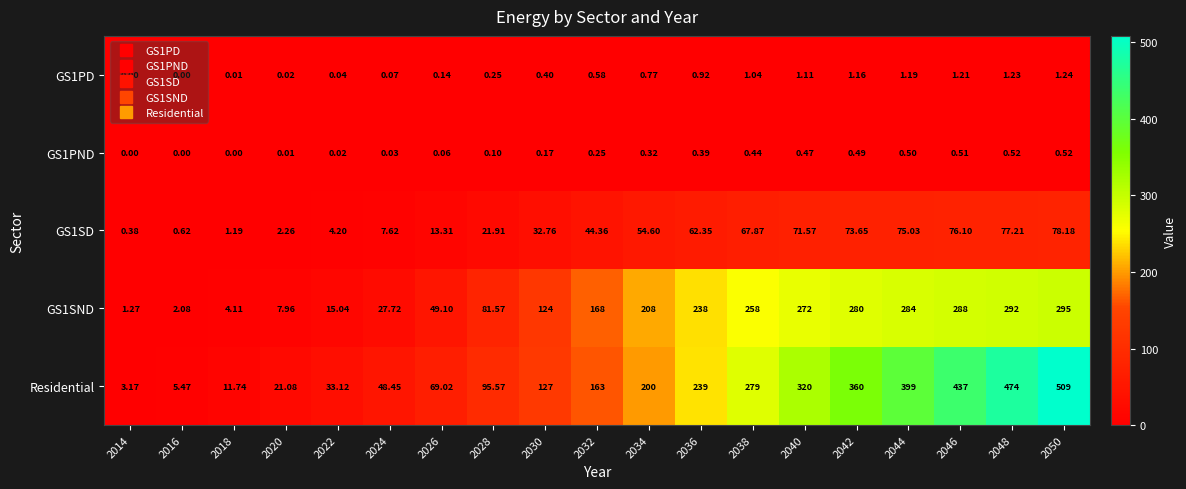

Which series has the widest spread of values?

Residential